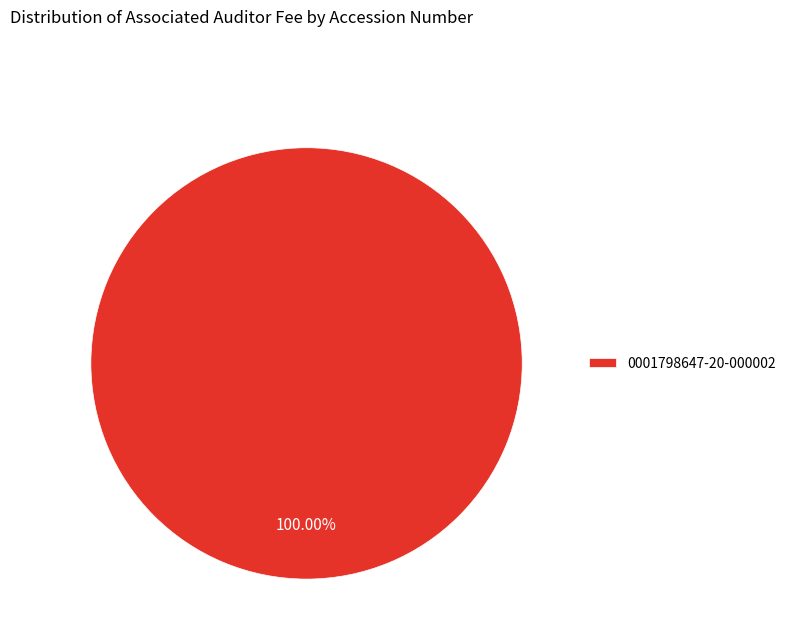

Does 0001798647-20-000002 represent more than half of the total?

Yes